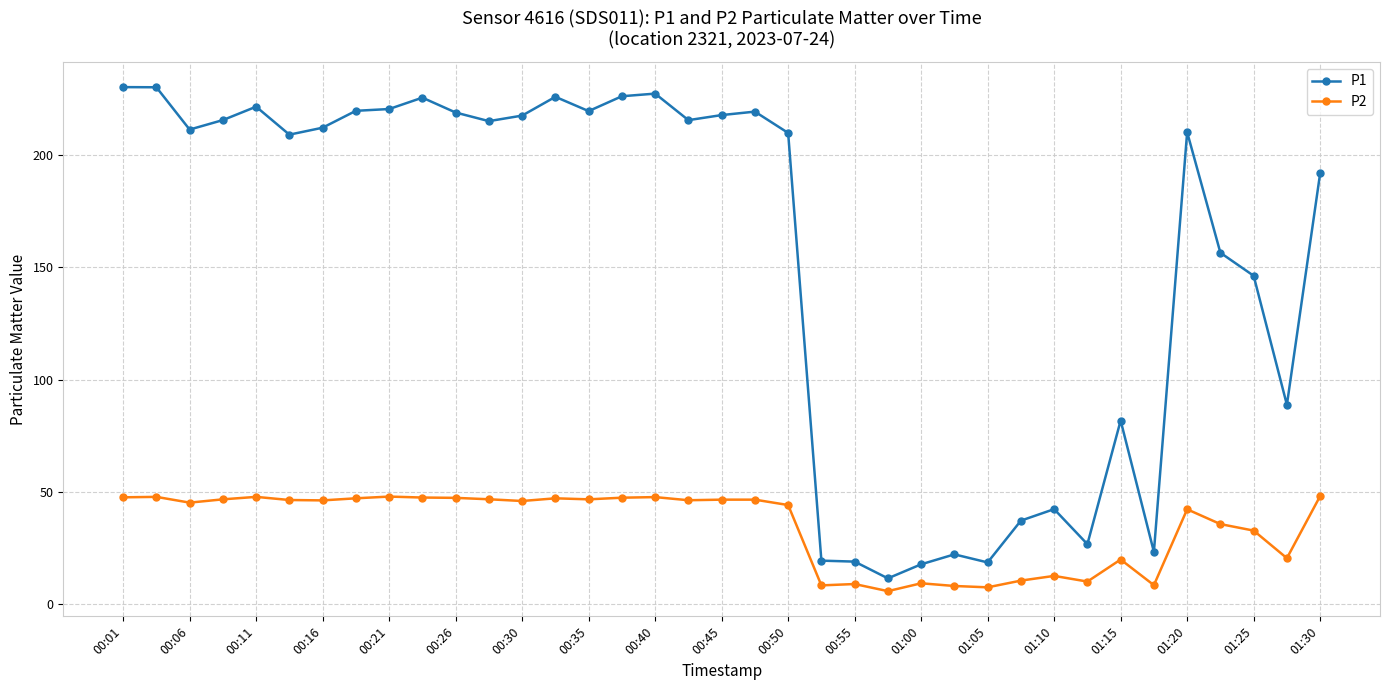

Which series has the widest spread of values?

P1